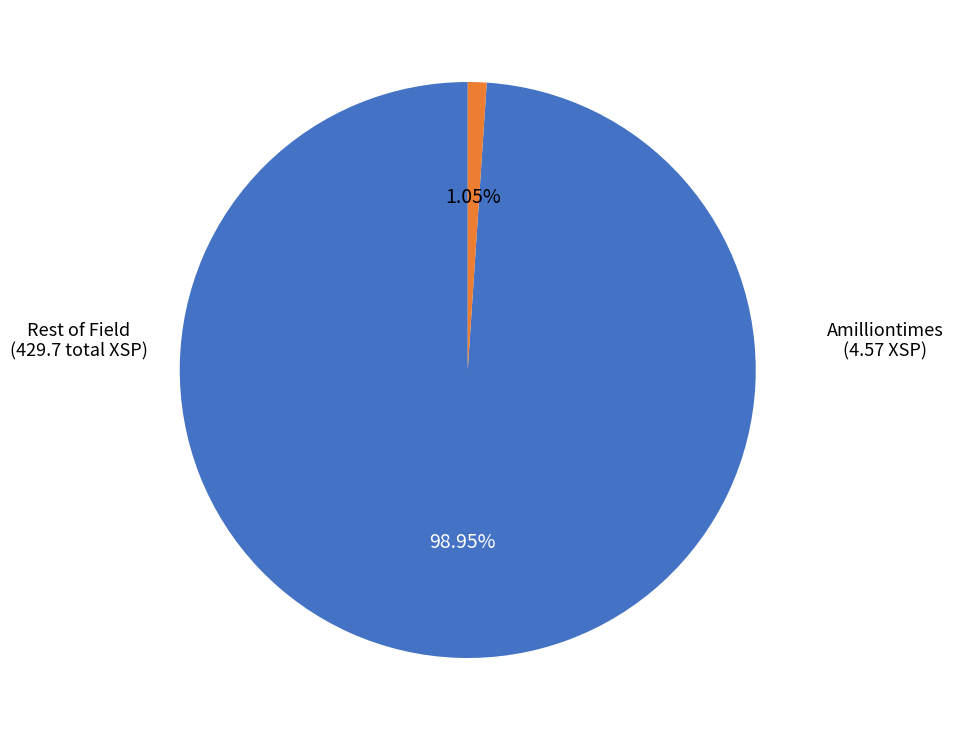

To the nearest percent, what is the difference between the largest and smallest slice percentages?

98%